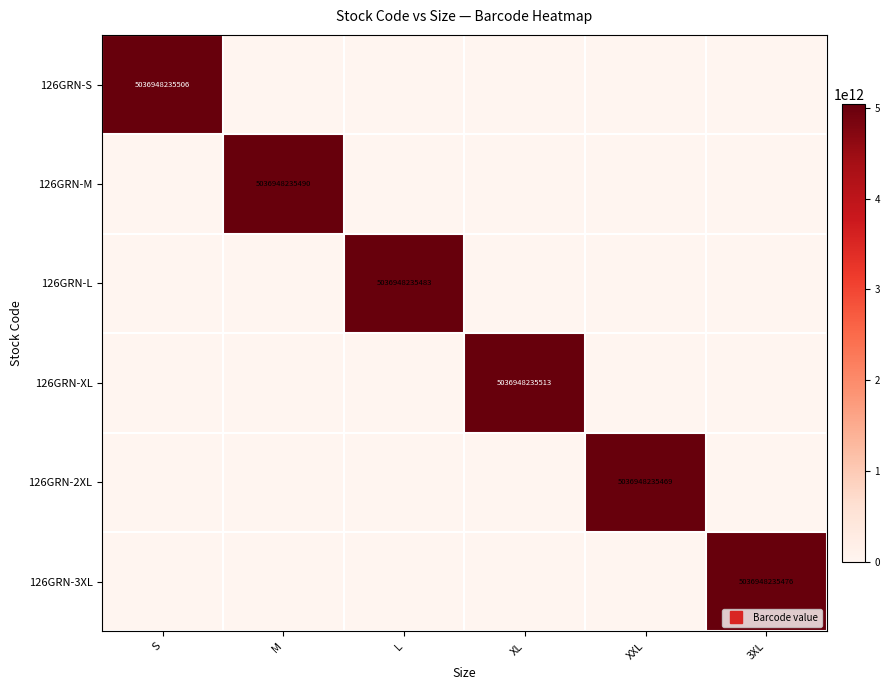

What is the difference between the maximum and second lowest values in the 126GRN-2XL series?

5036948235469